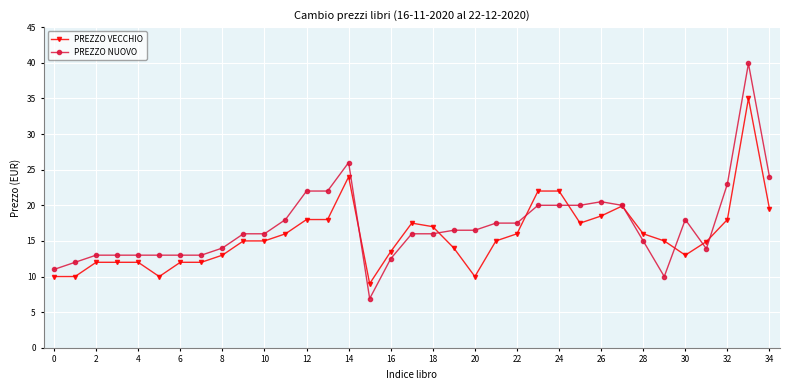

What is the value of the PREZZO VECCHIO point at the 11th from the left?

15.0